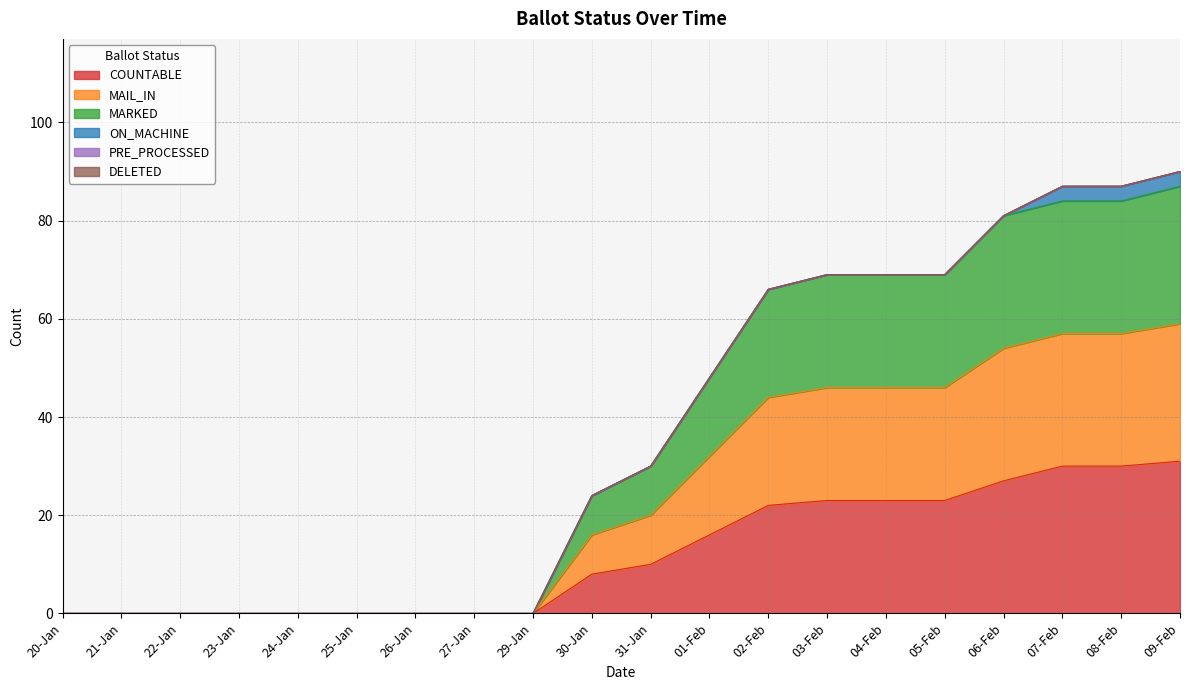

True or false: MAIL_IN has more than 0 points higher than both neighbors.

False